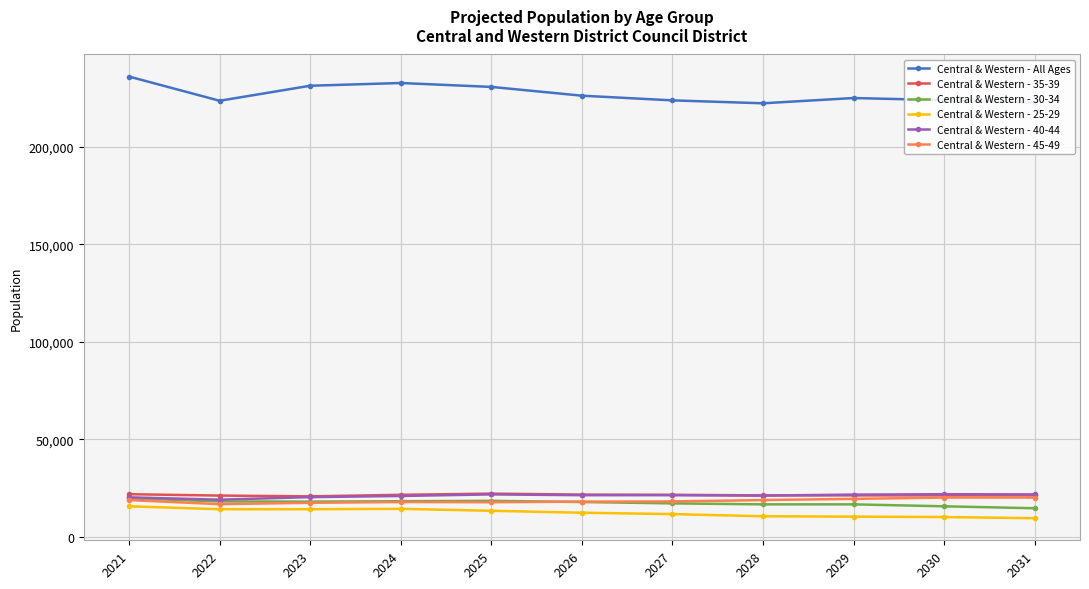

True or false: Central & Western - 35-39 has a value of 21600 at 2024.

True